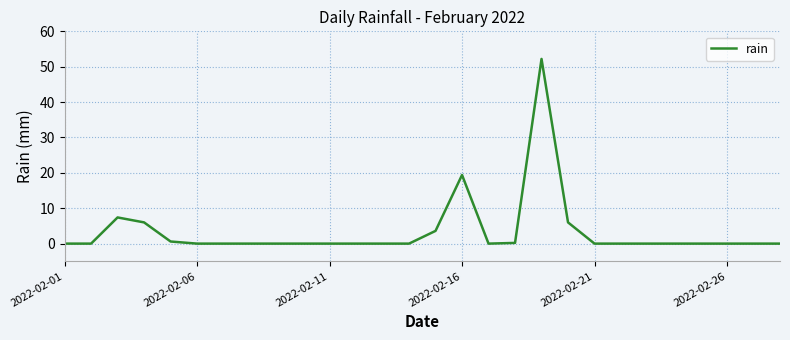

What is the difference between the maximum and minimum values?

52.2